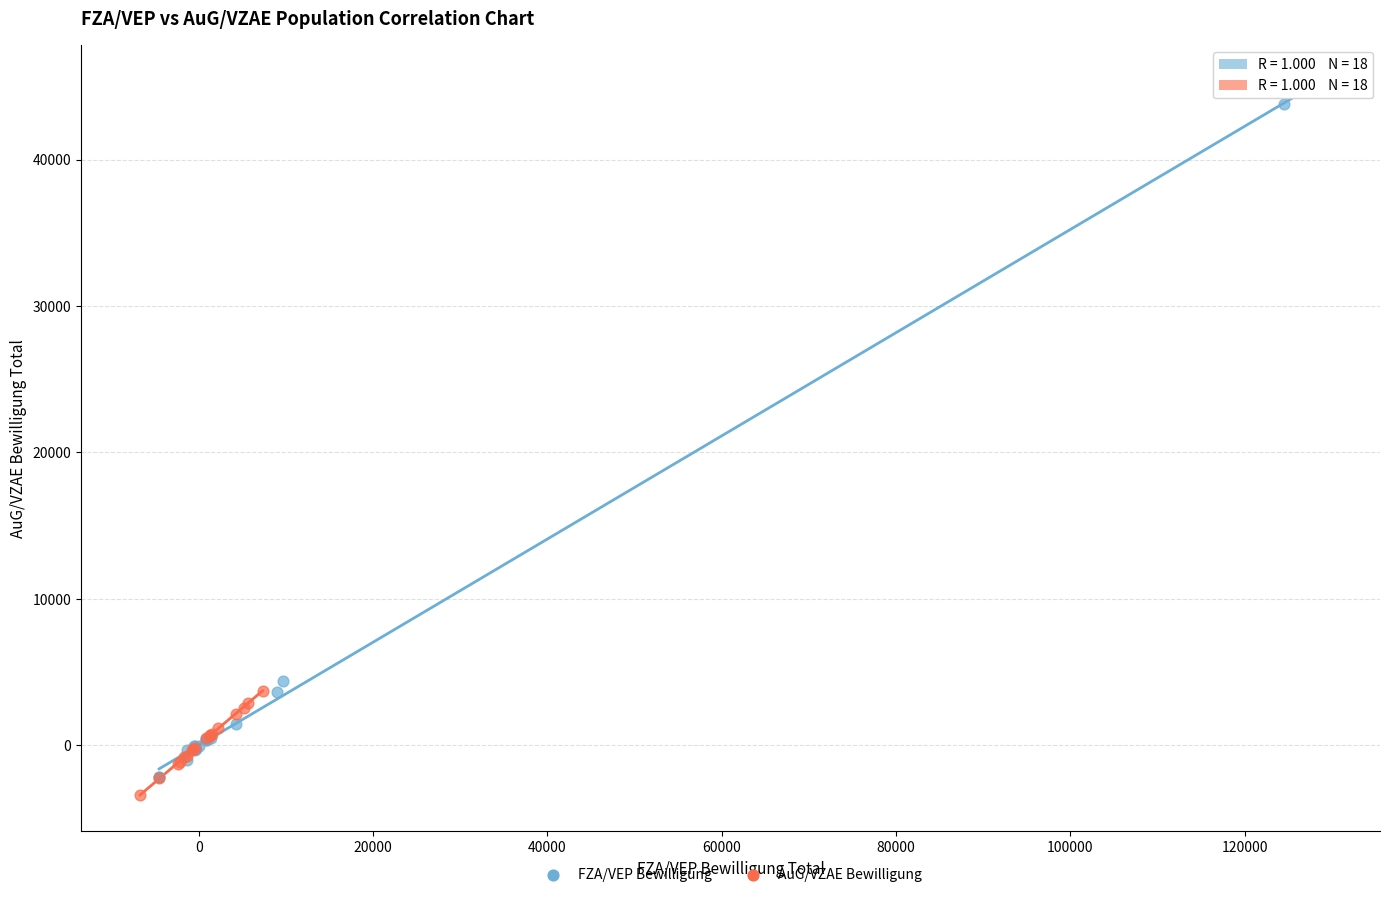

Which series reaches the maximum Y coordinate?

FZA/VEP Bewilligung